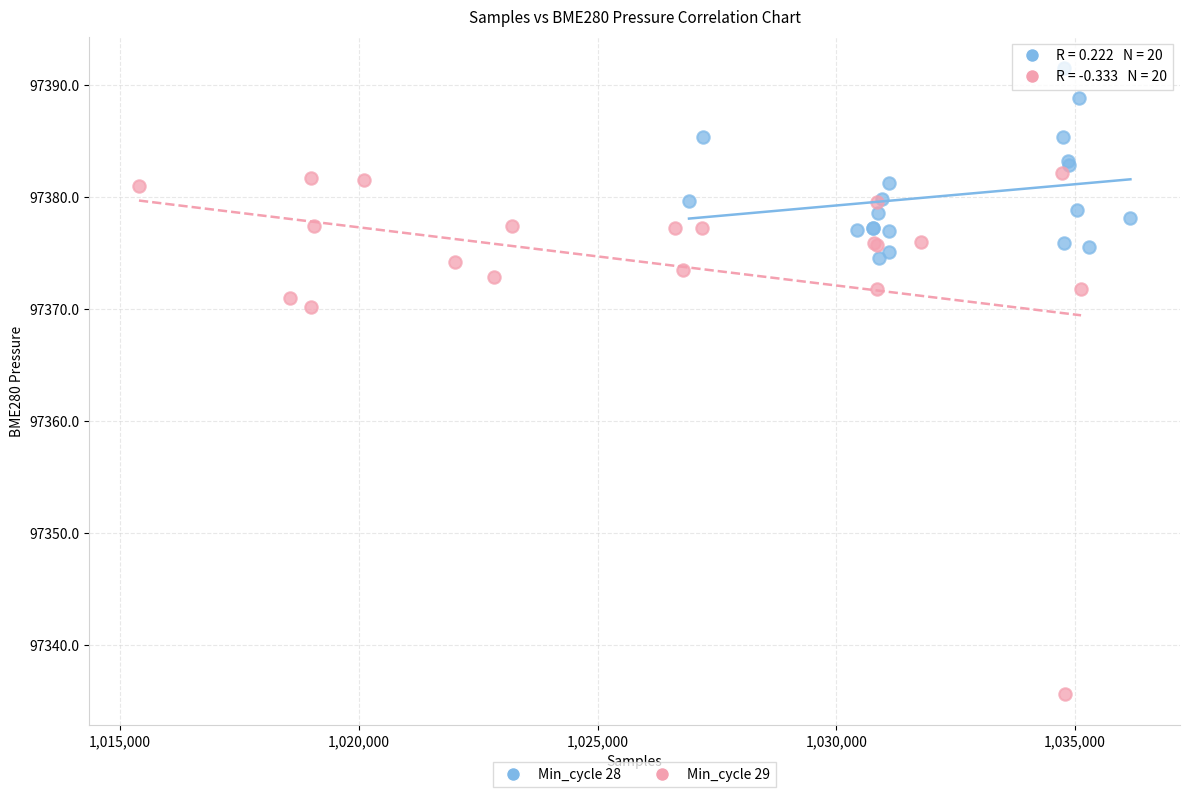

Which series contains the lowest Y value?

Min_cycle 29